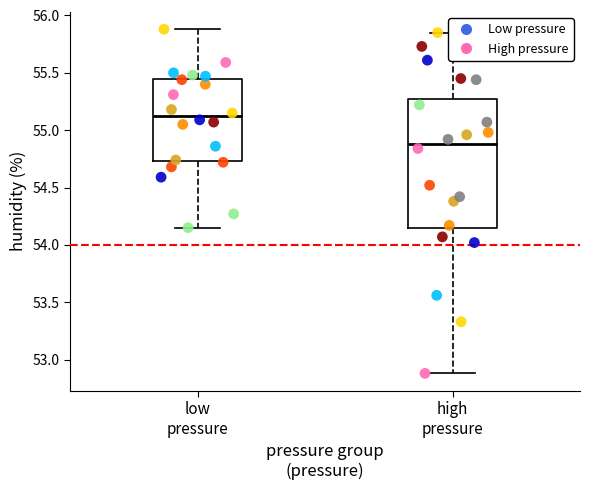

Which series has the largest Y range (max minus min)?

High pressure